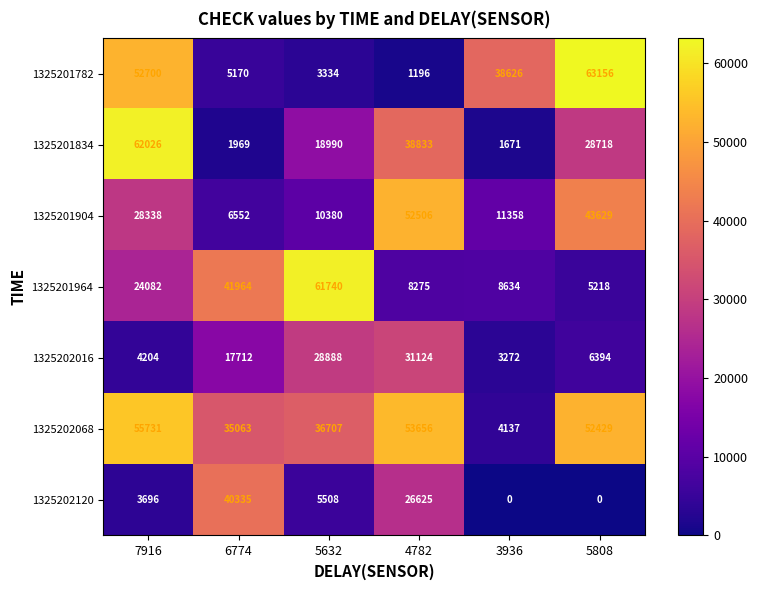

What is the average value of the 1325201782 series?

27364